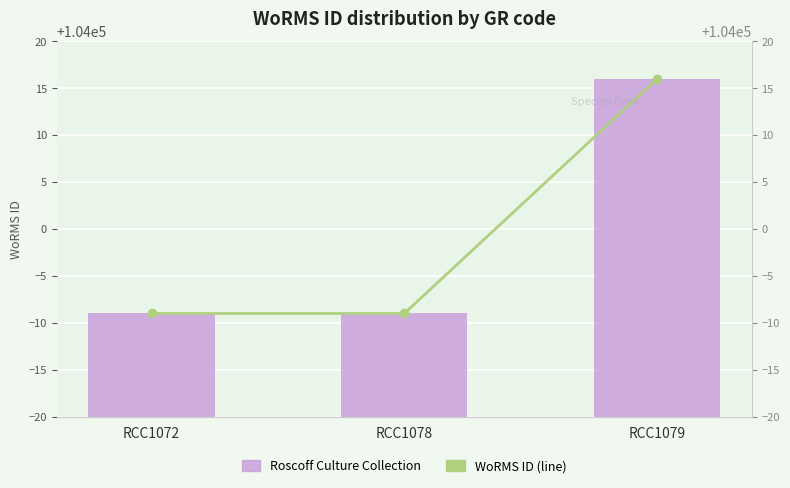

Is the value of Roscoff Culture Collection at RCC1079 greater than the value of WoRMS ID (line) at RCC1072?

Yes